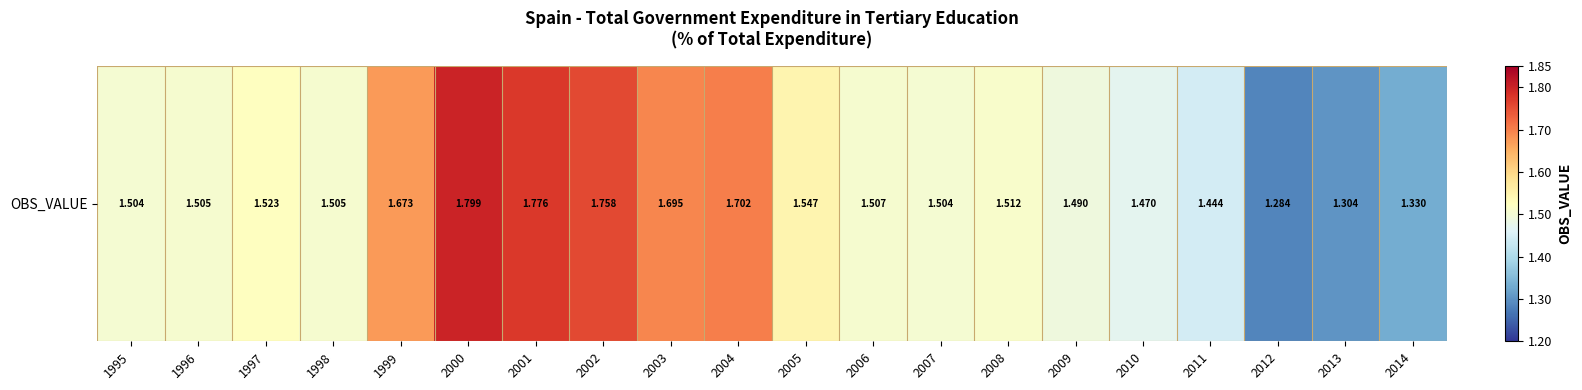

Rank the categories by value from lowest to highest.

2012, 2013, 2014, 2011, 2010, 2009, 1995, 2007, 1998, 1996, 2006, 2008, 1997, 2005, 1999, 2003, 2004, 2002, 2001, 2000